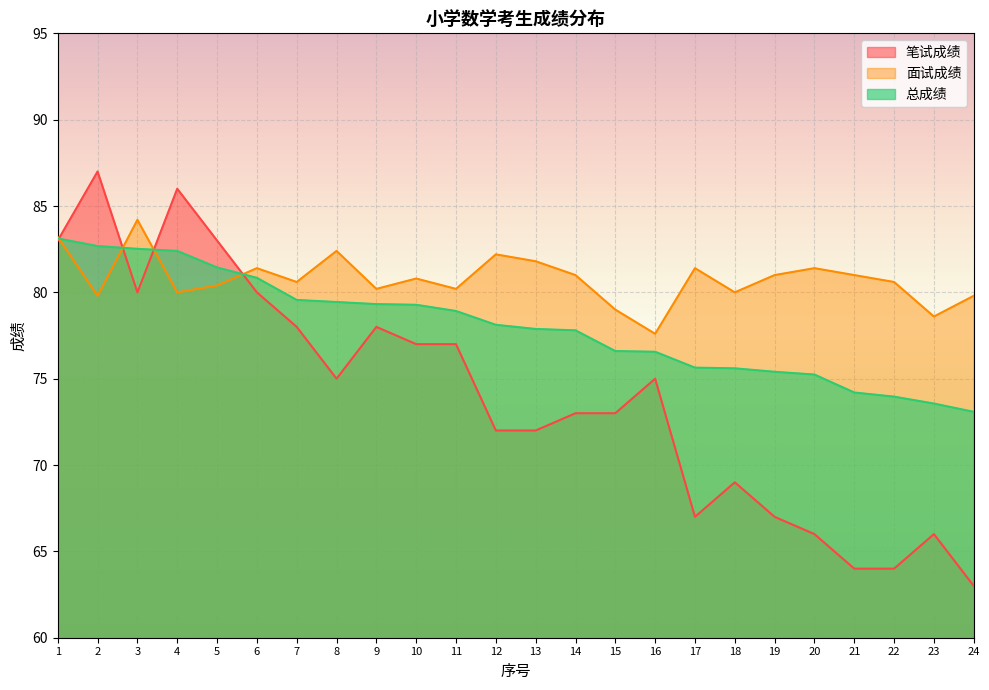

Between 1 and 23, which series saw the biggest shift?

笔试成绩